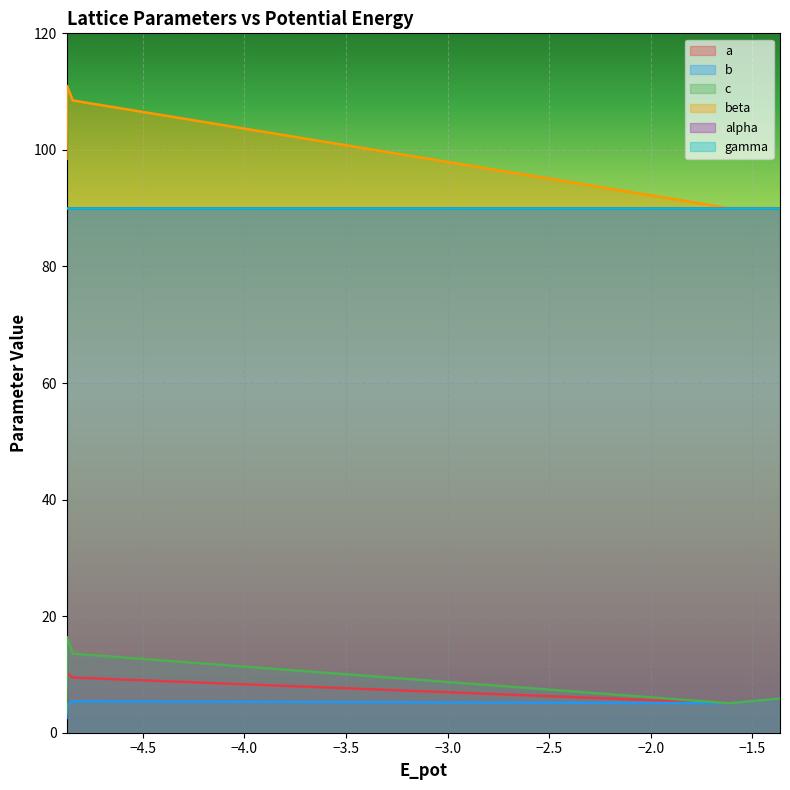

What is the highest value of the c series?

16.4